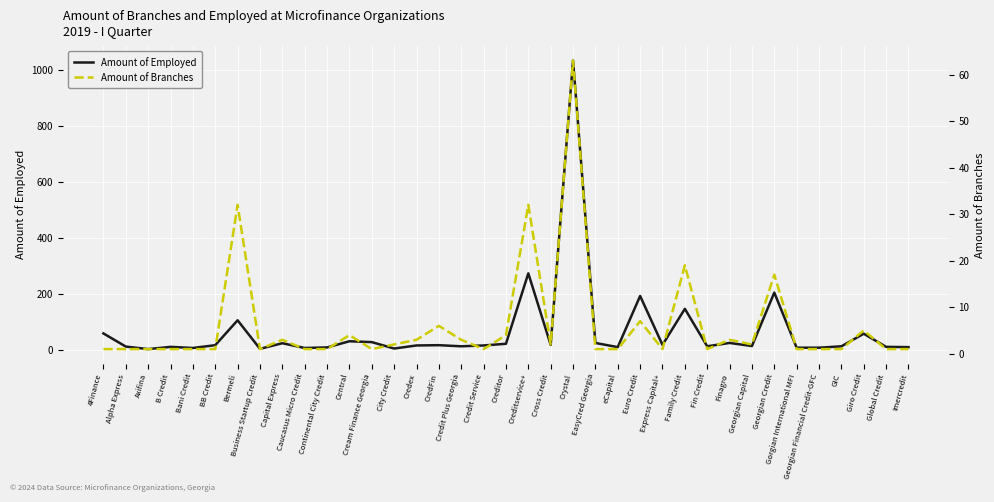

Reading left to right, list all the values displayed in this chart.

Amount of Employed: 4Finance=58	Alpha Express=11	Axifina=2	B Credit=10	Bani Credit=6	BB Credit=16	Bermeli=105	Business Startup Credit=3	Capital Express=23	Caucasus Micro Credit=6	Continental City Credit=8	Central=30	Cream Finance Georgia=27	City Credit=4	Credex=15	CredFin=16	Credit Plus Georgia=12	Credit Service=15	Creditor=21	Creditservice+=273	Cross Credit=17	Crystal=1034	EasyCred Georgia=24	eCapital=9	Euro Credit=192	Express Capital+=17	Family Credit=146	Fin Credit=12	Finagro=24	Georgian Capital=13	Georgian Credit=204	Gorgian International MFI=7	Georgian Financial Credit-GFC=7	GIC=12	Giro Credit=57	Global Credit=10	Imercredit=9
Amount of Branches: 4Finance=1	Alpha Express=1	Axifina=1	B Credit=1	Bani Credit=1	BB Credit=1	Bermeli=32	Business Startup Credit=1	Capital Express=3	Caucasus Micro Credit=1	Continental City Credit=1	Central=4	Cream Finance Georgia=1	City Credit=2	Credex=3	CredFin=6	Credit Plus Georgia=3	Credit Service=1	Creditor=4	Creditservice+=32	Cross Credit=2	Crystal=63	EasyCred Georgia=1	eCapital=1	Euro Credit=7	Express Capital+=1	Family Credit=19	Fin Credit=1	Finagro=3	Georgian Capital=2	Georgian Credit=17	Gorgian International MFI=1	Georgian Financial Credit-GFC=1	GIC=1	Giro Credit=5	Global Credit=1	Imercredit=1